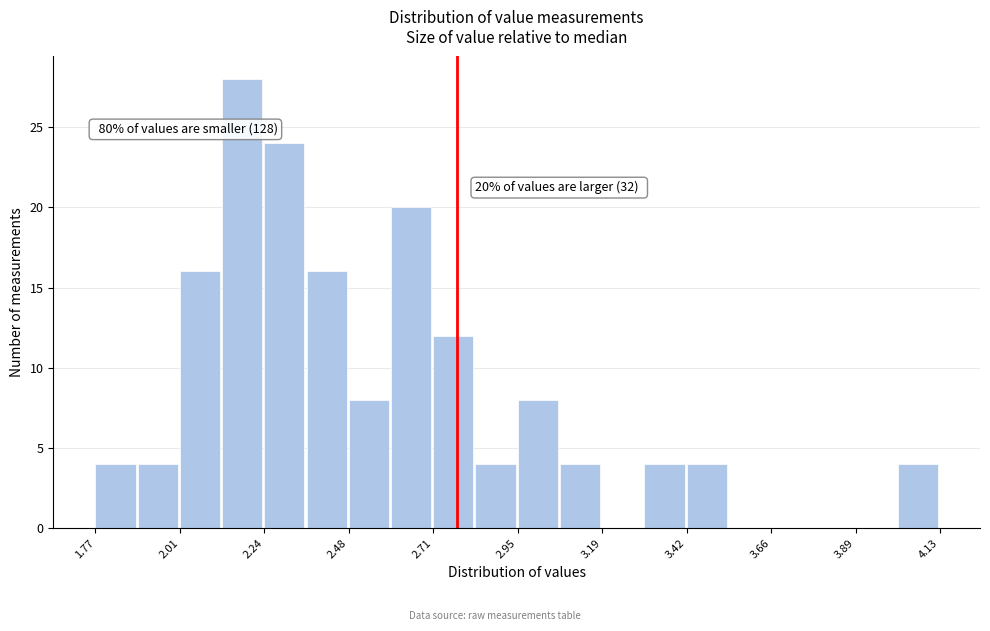

Read against the x-axis, roughly where is the centre of the tallest bar?

2.20